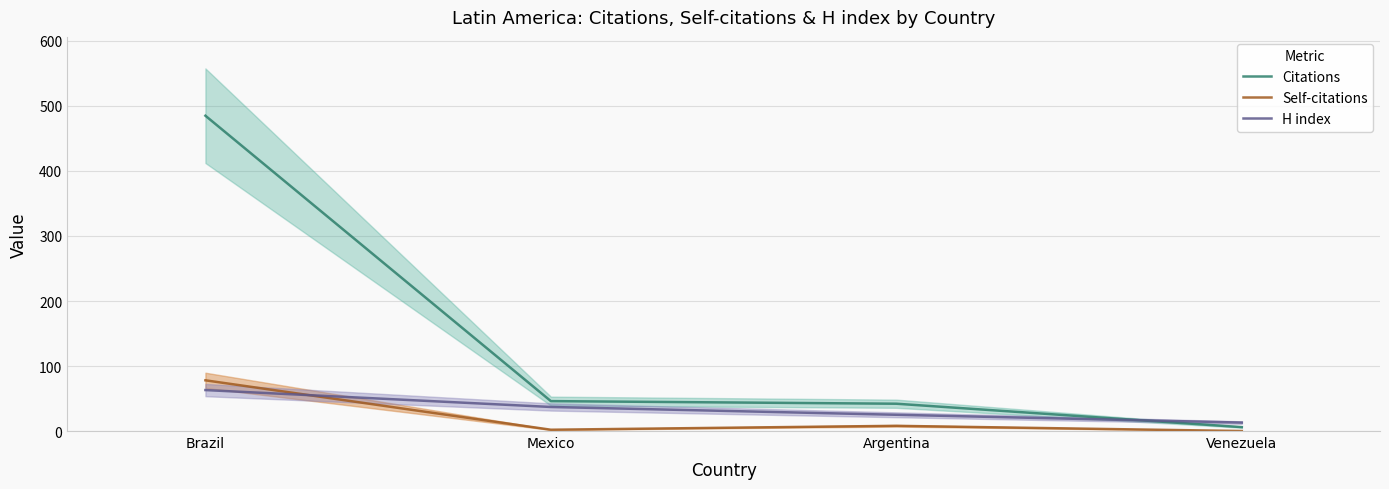

At which label is Citations closest to 245?

Mexico